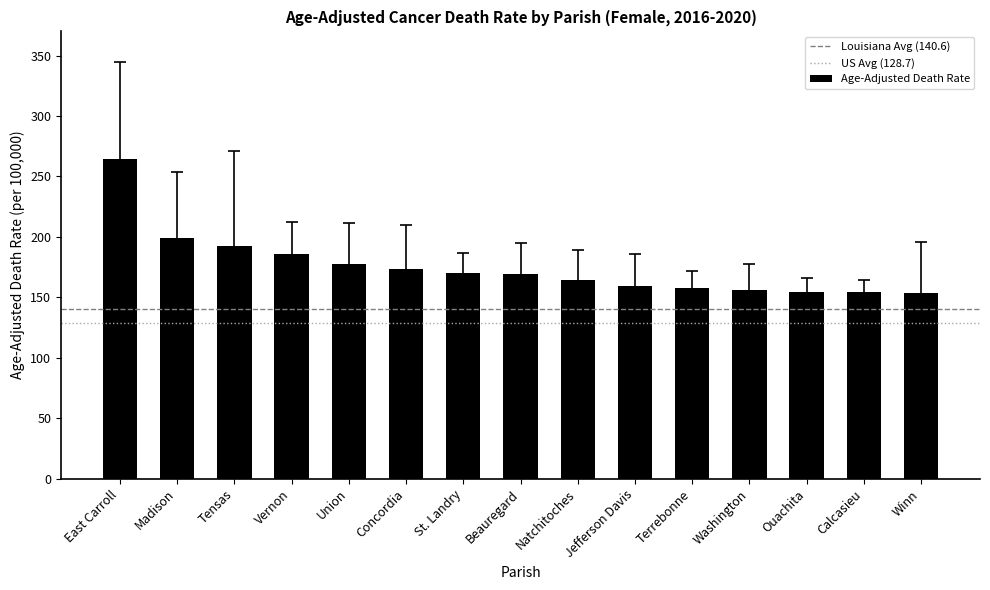

Read the value at Vernon.

186.1